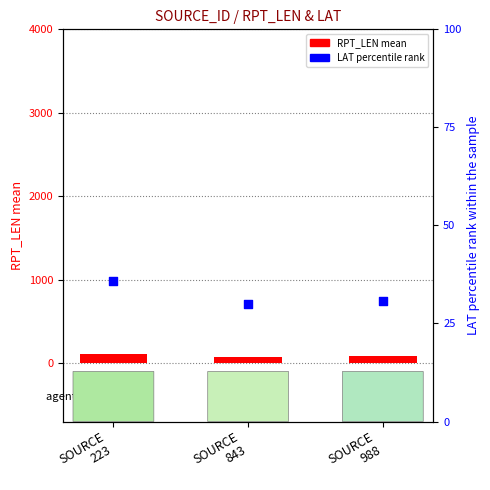

At how many categories does at least one series exceed 45?

3